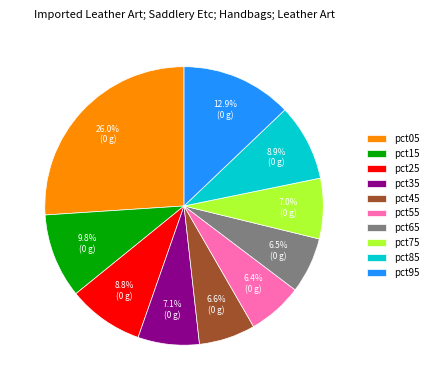

Does pct05 account for over 50% of the chart?

No